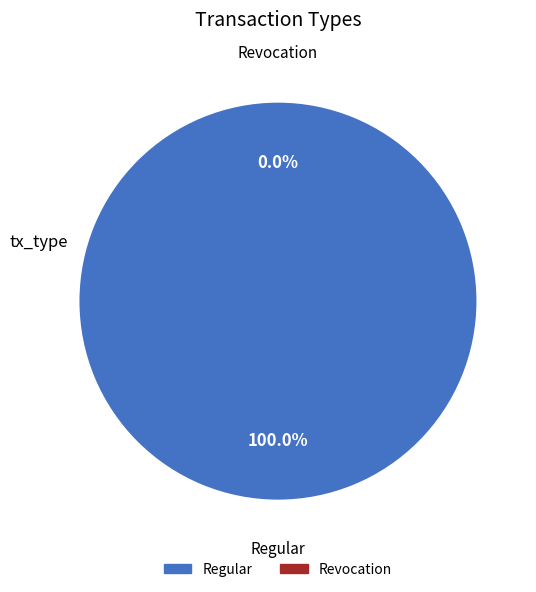

To the nearest percent, what is the difference between the Regular and Revocation slice percentages?

100%